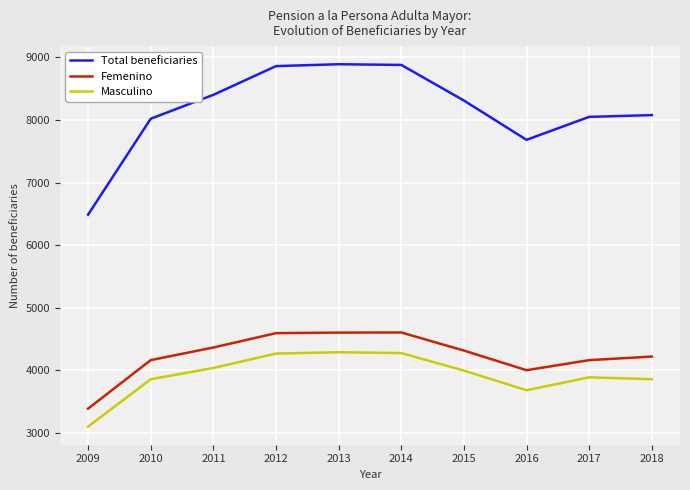

In Masculino, how many points are lower than both neighbors (excluding endpoints)?

1